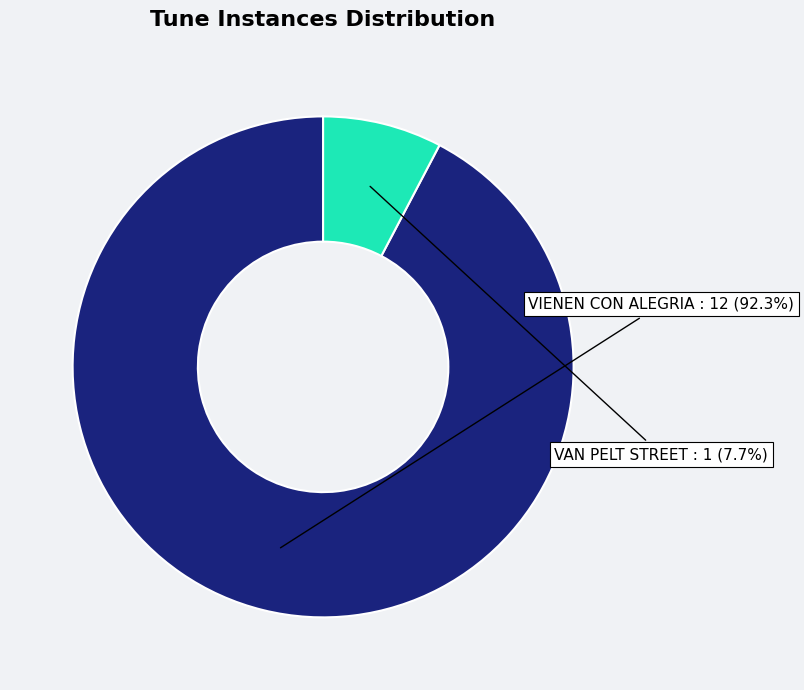

Which slice is the largest?

VIENEN CON ALEGRIA